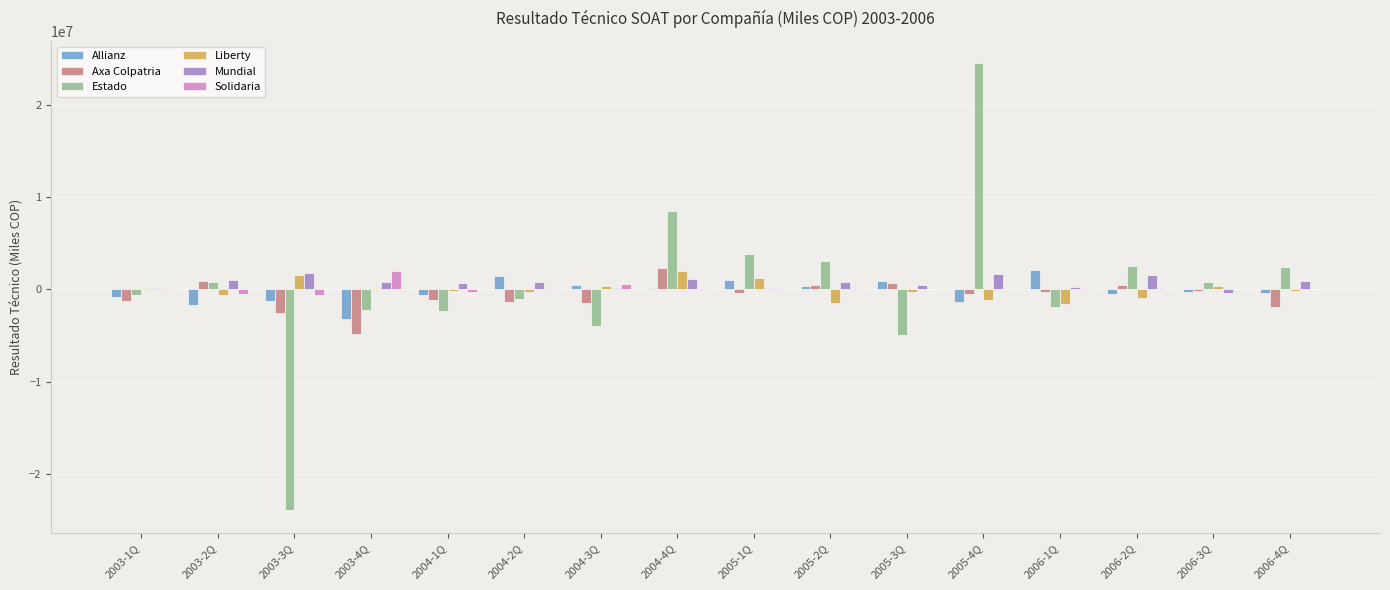

At which category is the sum across all series the highest?

2005-4Q